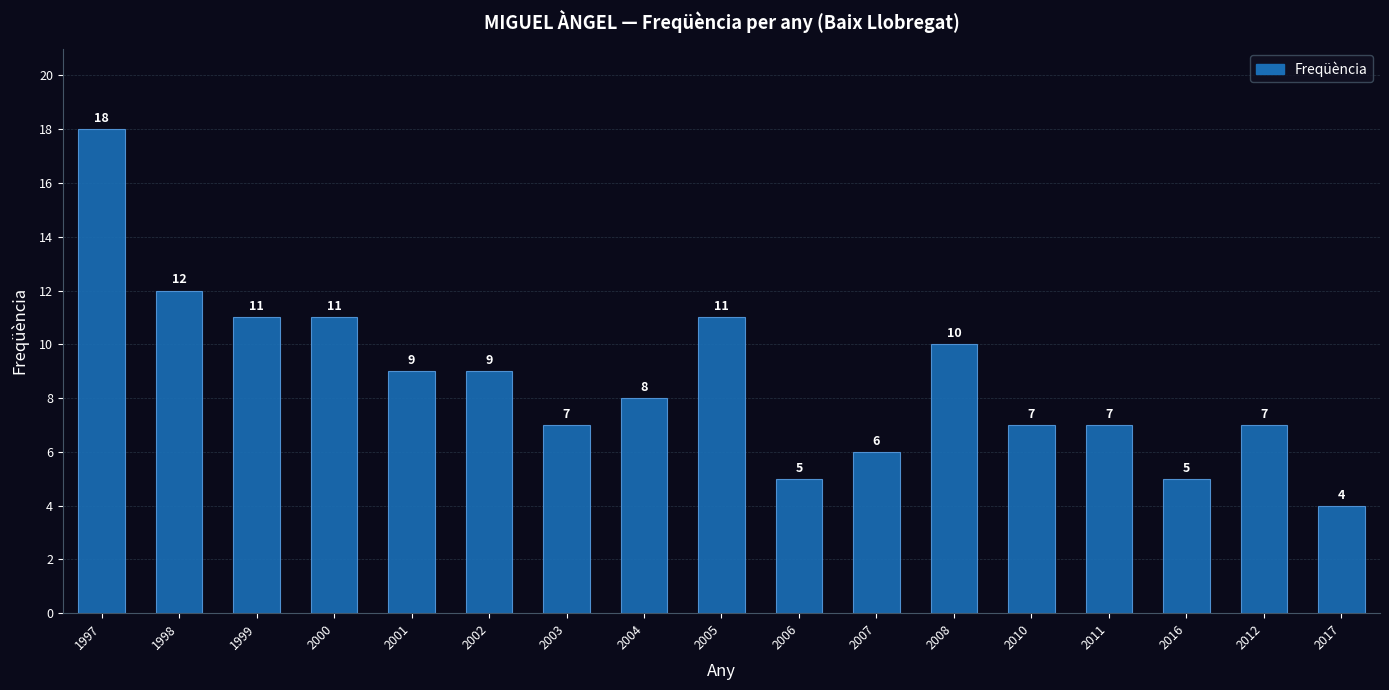

Reading right to left, list all the values displayed in this chart.

4	7	5	7	7	10	6	5	11	8	7	9	9	11	11	12	18